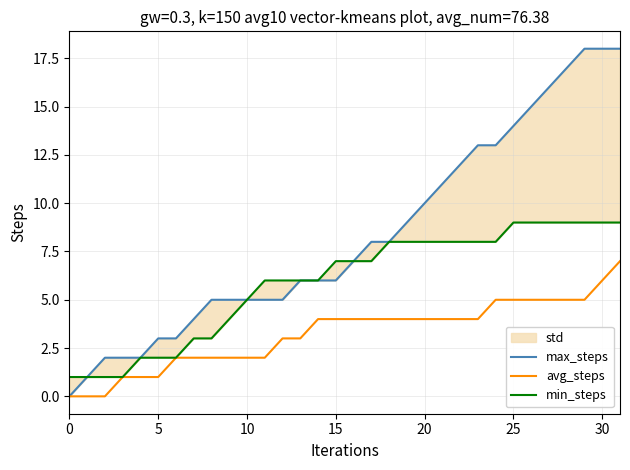

True or false: min_steps and max_steps cross at least once.

False